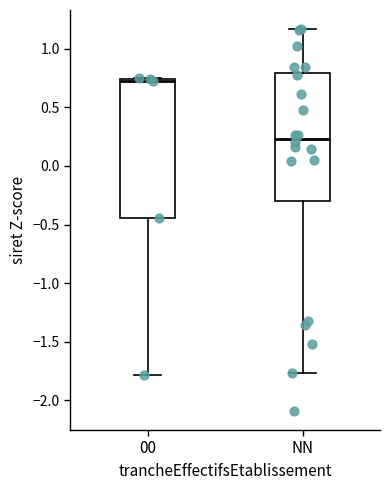

Which box is the tallest, from its lower edge to its upper edge?

00